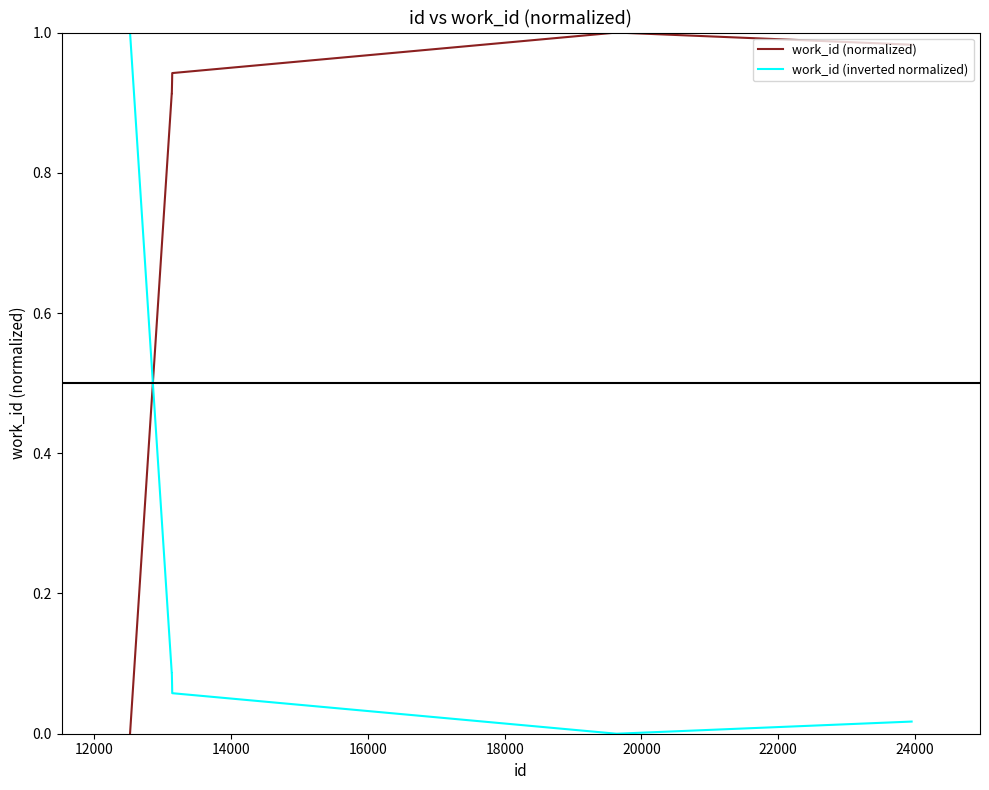

Rank the series by their average value, from highest to lowest.

work_id (normalized), work_id (inverted normalized)